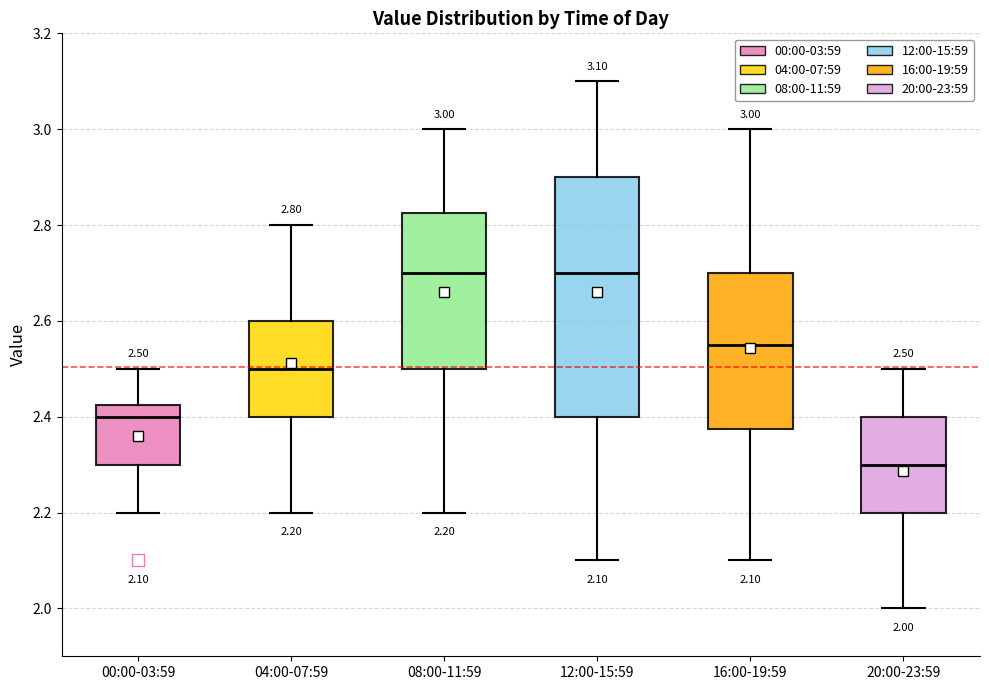

Comparing the boxes themselves (not the whiskers), which one is the tallest?

12:00-15:59